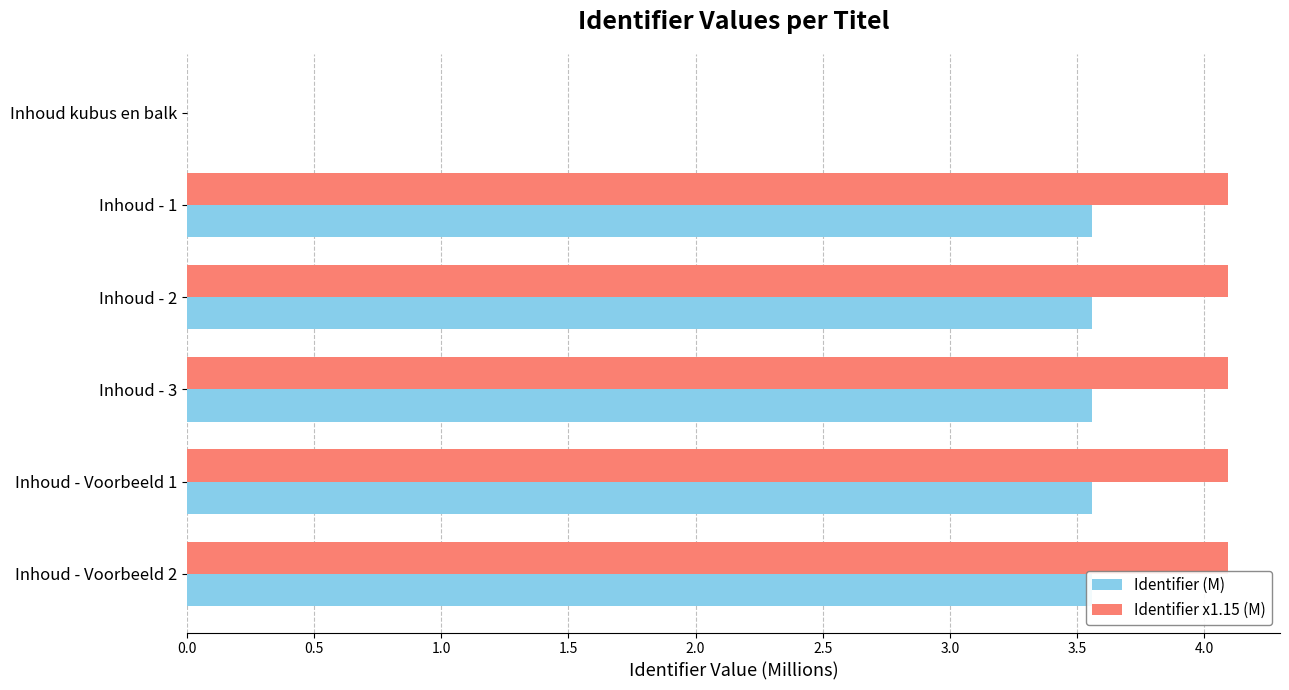

How many values in the Identifier (M) series are below 3?

1